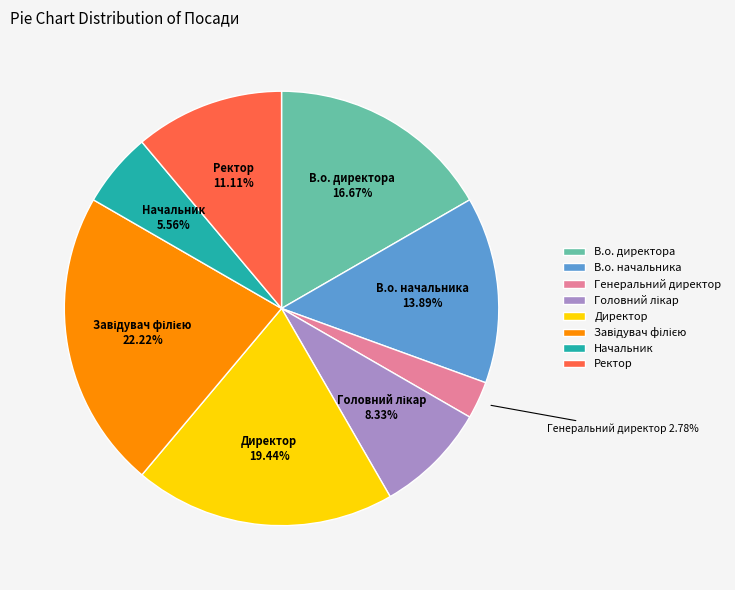

Combined, what portion of the pie is В.о. начальника and Директор?

33.3%